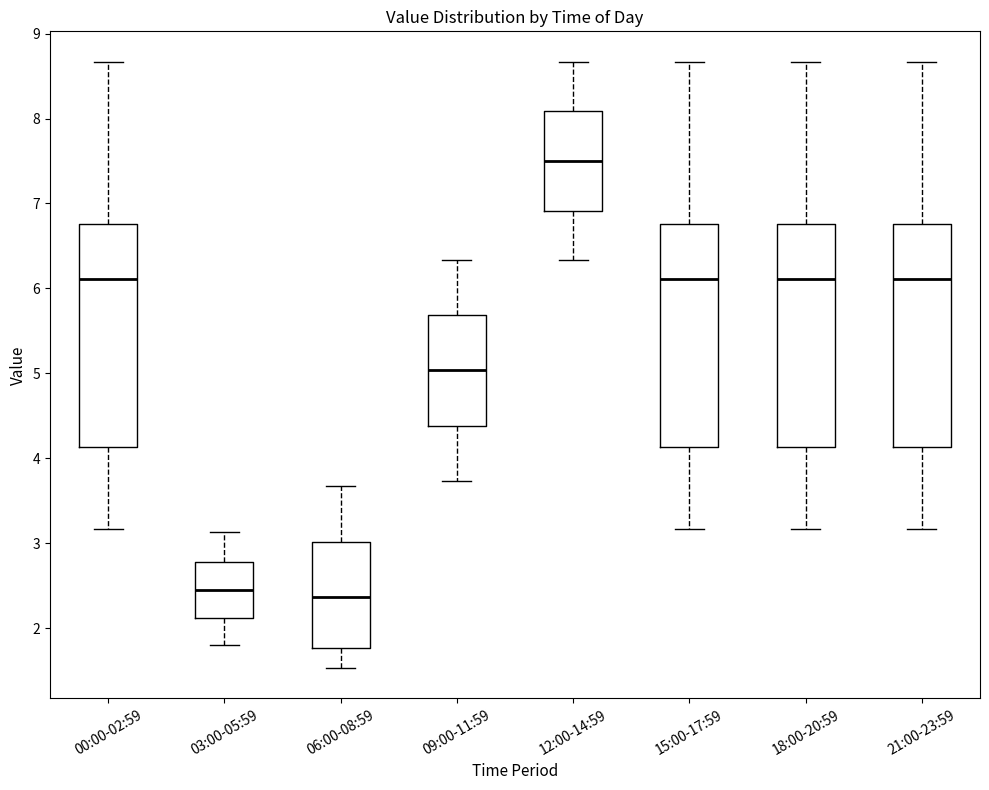

Reading left to right, read every box against the y-axis: the position of its median line, the range the box covers, and the ends of its whiskers. The values are not printed on the chart, so give them approximately, as read against the axis.

00:00-02:59: median 6.1, box 4.1 to 6.8, whiskers 3.2 to 8.7
03:00-05:59: median 2.5, box 2.1 to 2.8, whiskers 1.8 to 3.1
06:00-08:59: median 2.4, box 1.8 to 3.0, whiskers 1.5 to 3.7
09:00-11:59: median 5.0, box 4.4 to 5.7, whiskers 3.7 to 6.3
12:00-14:59: median 7.5, box 6.9 to 8.1, whiskers 6.3 to 8.7
15:00-17:59: median 6.1, box 4.1 to 6.8, whiskers 3.2 to 8.7
18:00-20:59: median 6.1, box 4.1 to 6.8, whiskers 3.2 to 8.7
21:00-23:59: median 6.1, box 4.1 to 6.8, whiskers 3.2 to 8.7